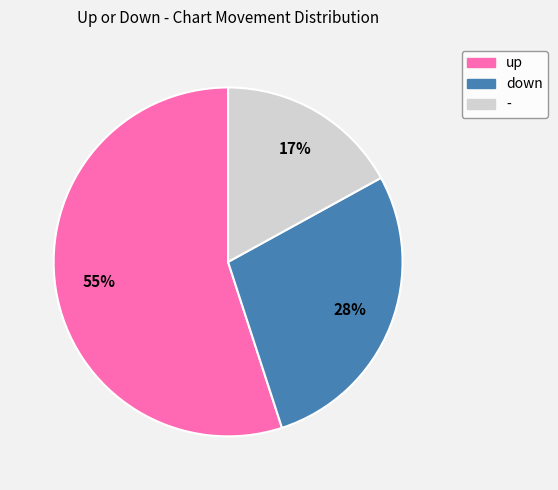

Is the sum of - and down greater than half?

No